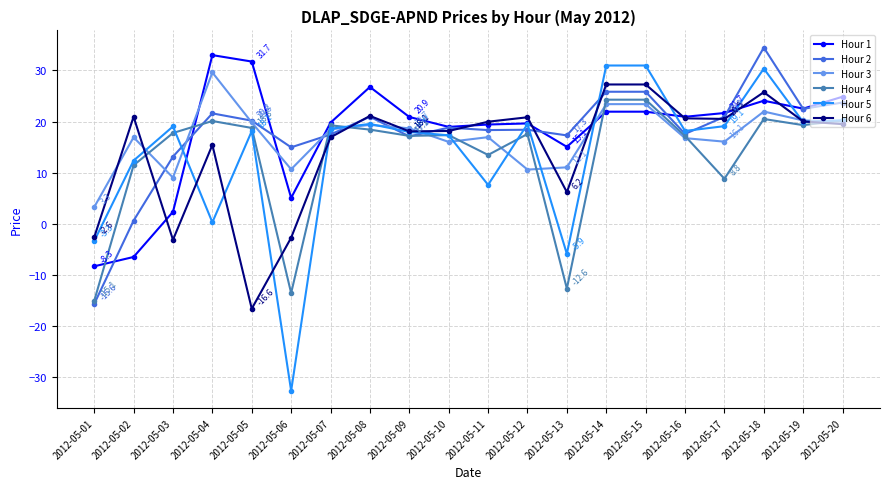

How many times do Hour 1 and Hour 3 cross each other?

5